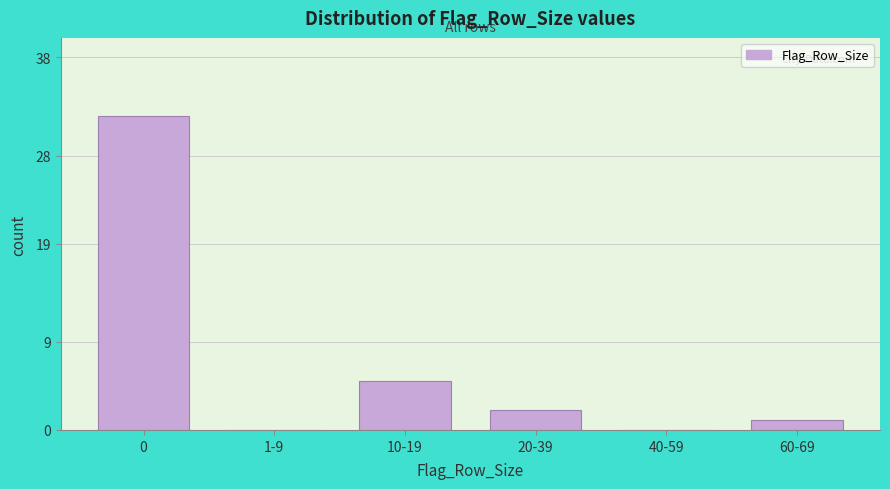

Reading left to right, what are all the values shown in this chart?

0=32	1-9=0	10-19=5	20-39=2	40-59=0	60-69=1